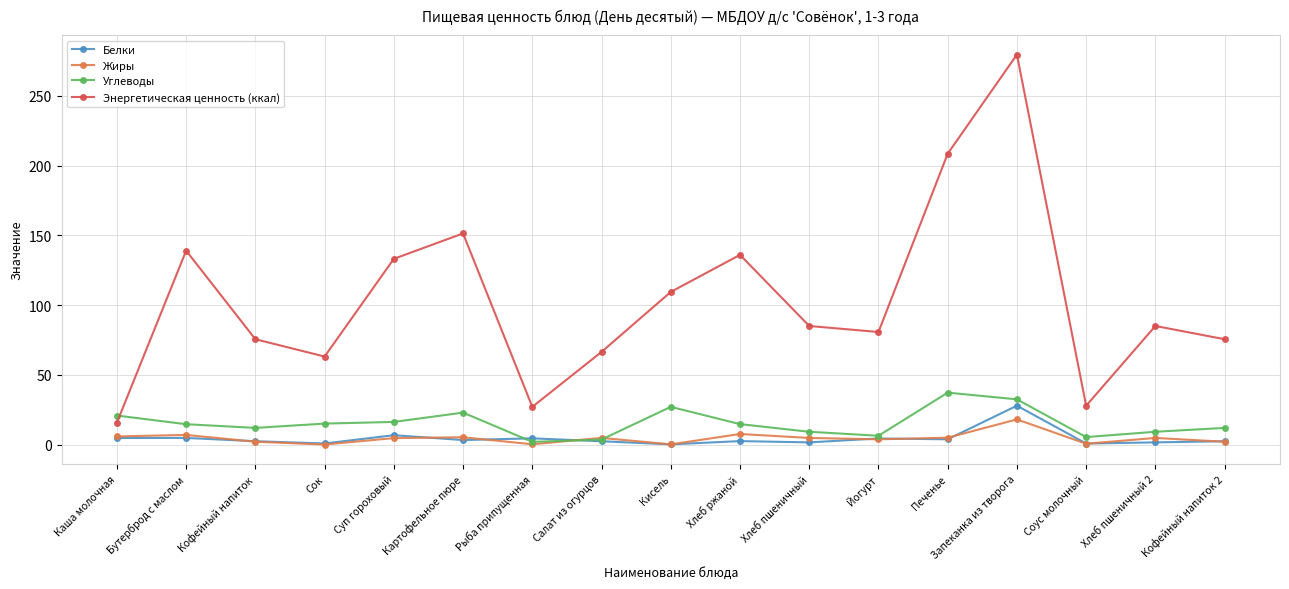

Which category has the highest value across all series?

Запеканка из творога